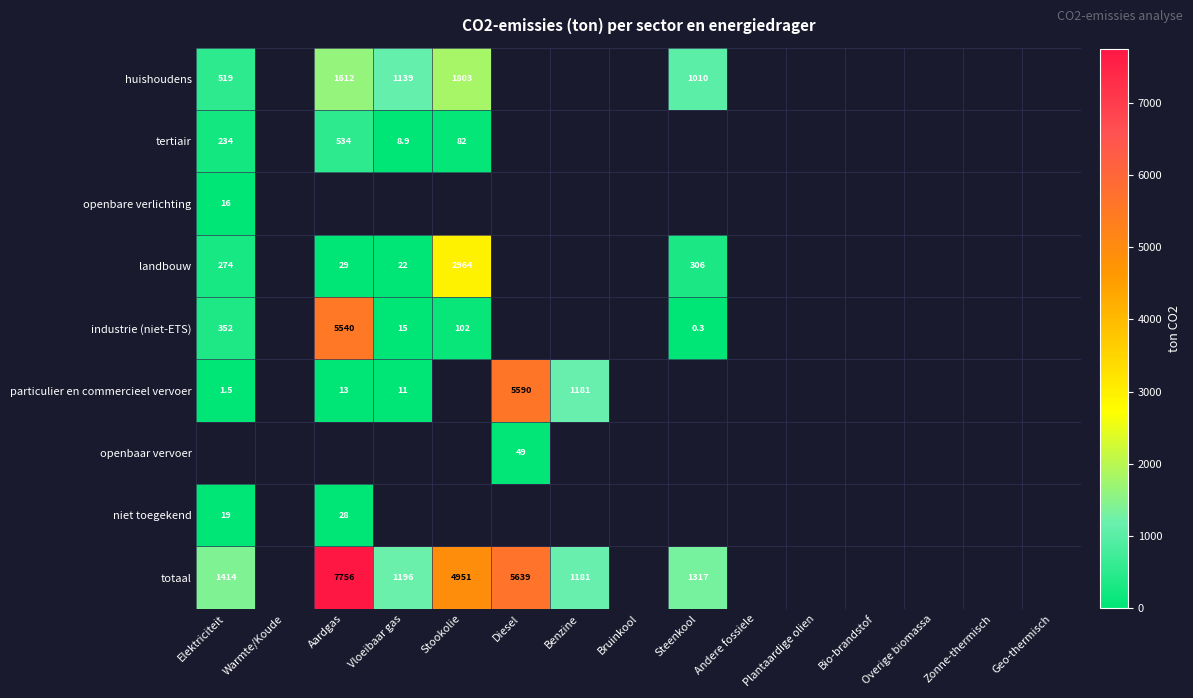

What is the greatest value displayed?

7756.3